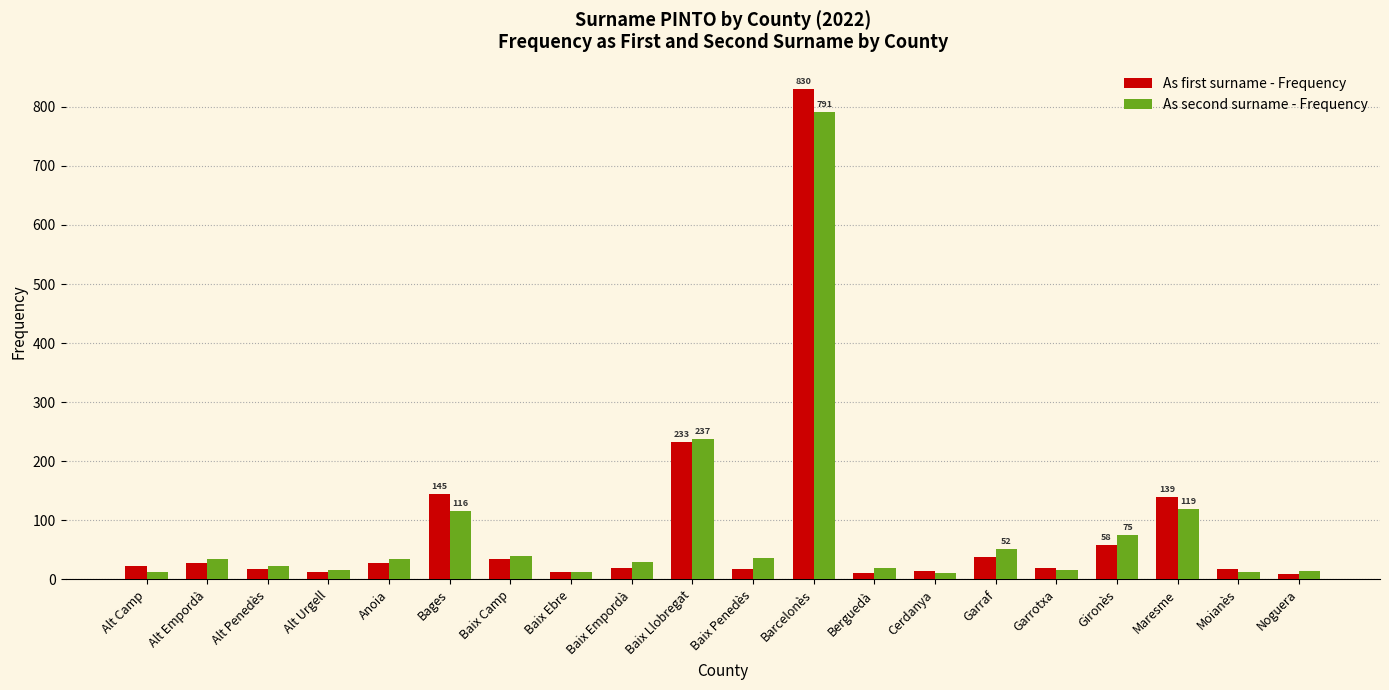

Which series changed the most between Alt Empordà and Cerdanya?

As second surname - Frequency